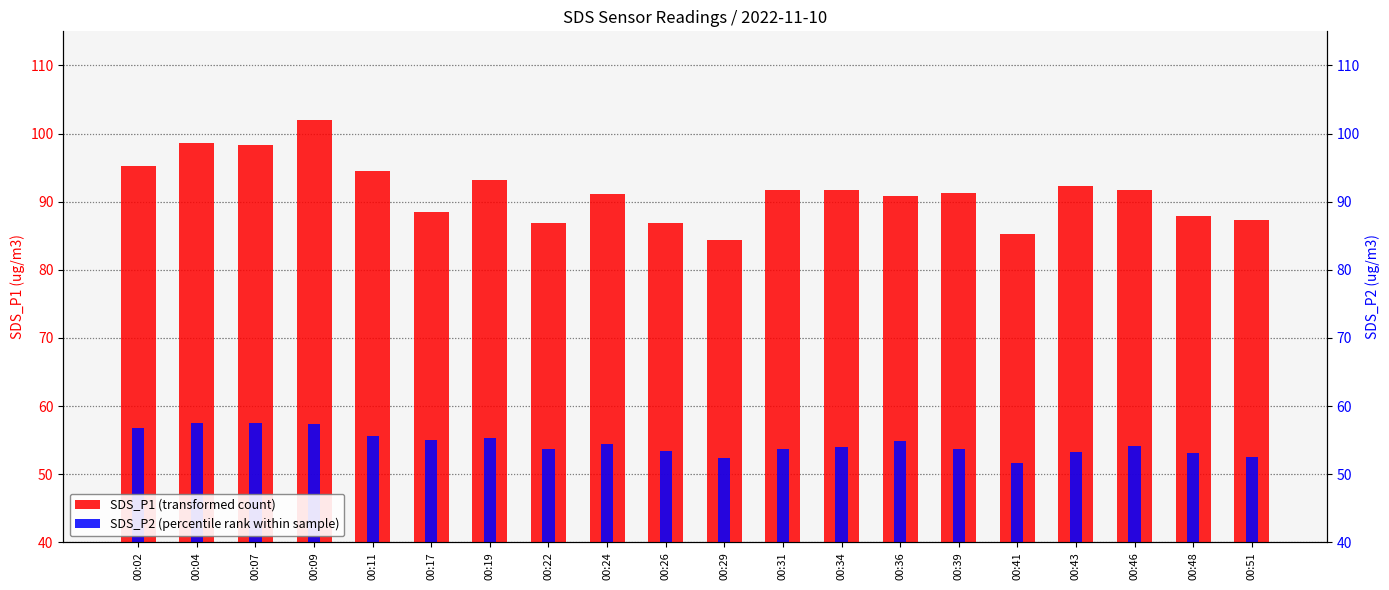

Which series has the largest total across all categories?

SDS_P1 (transformed count)